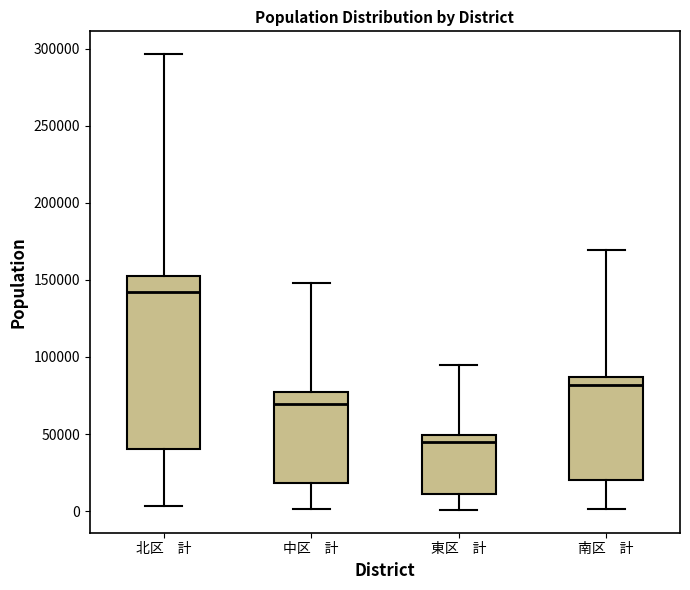

Where does the median line of the box for 東区 計 sit on the y-axis? The values are not printed on the chart, so give them approximately, as read against the axis.

45000